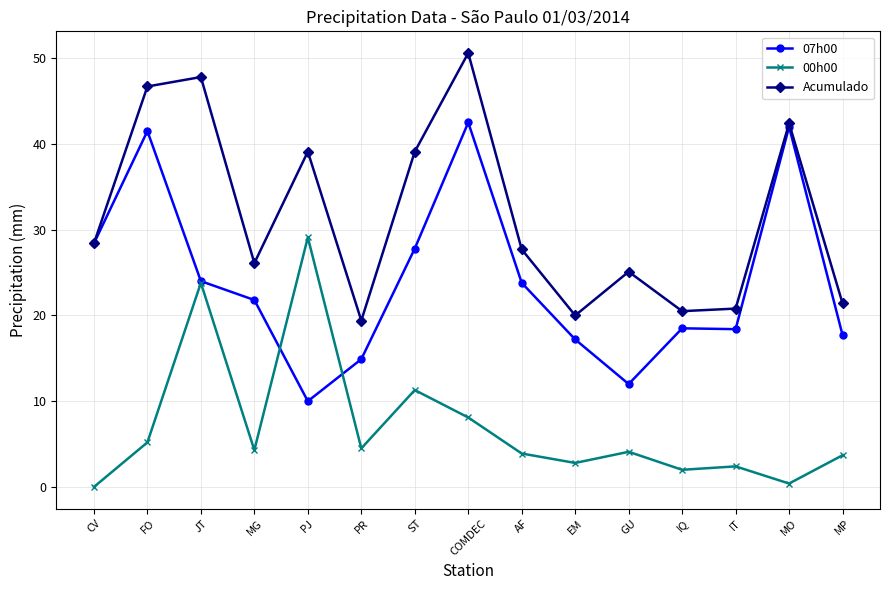

True or false: Acumulado and 00h00 intersect in this chart.

False